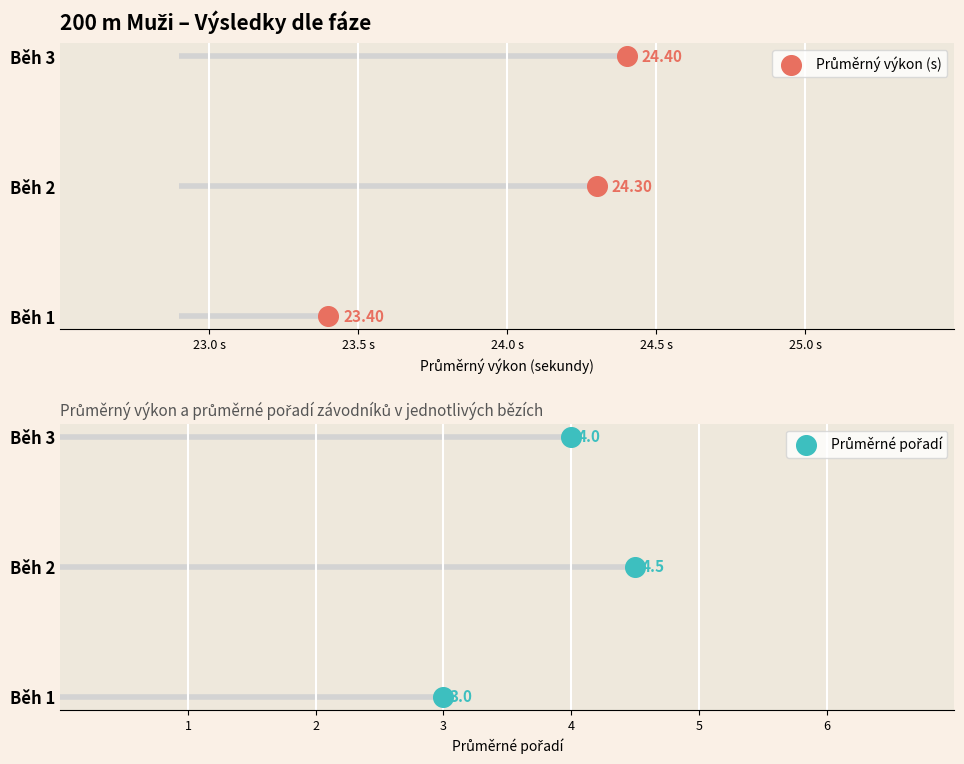

What are all the series names shown in the legend?

Průměrný výkon (s), Průměrné pořadí